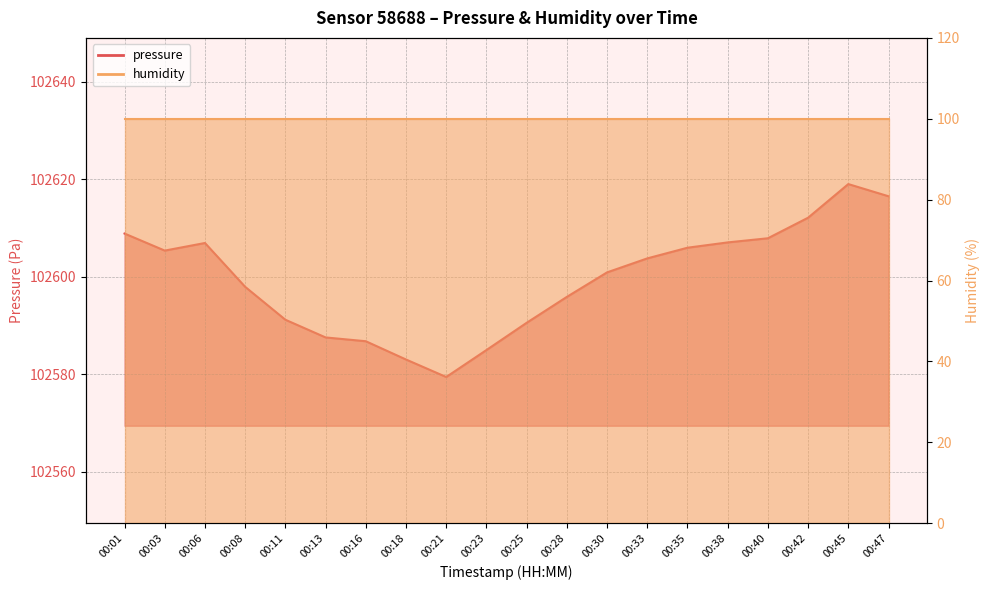

Which has a higher value, 00:35 or 00:23?

00:35